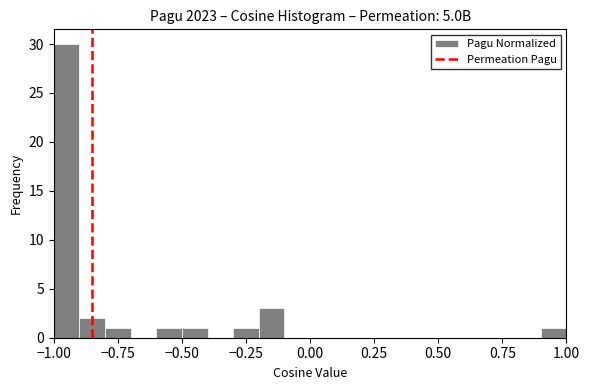

Read against the x-axis, roughly where is the centre of the tallest bar?

-0.95